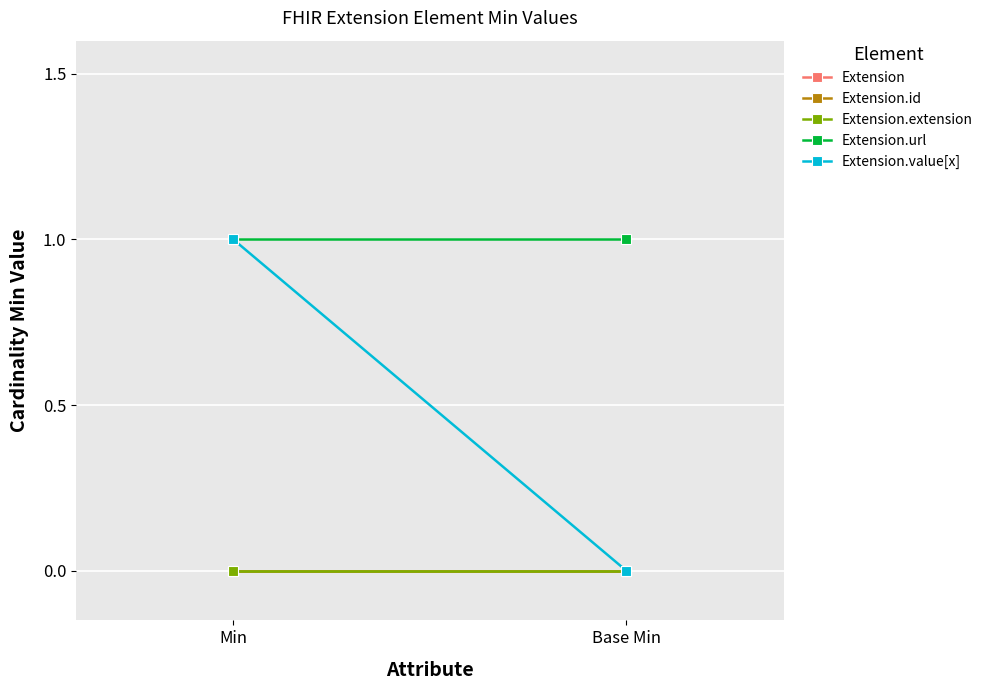

Is the value of Extension.value[x] at Min greater than the value of Extension.extension at Base Min?

Yes